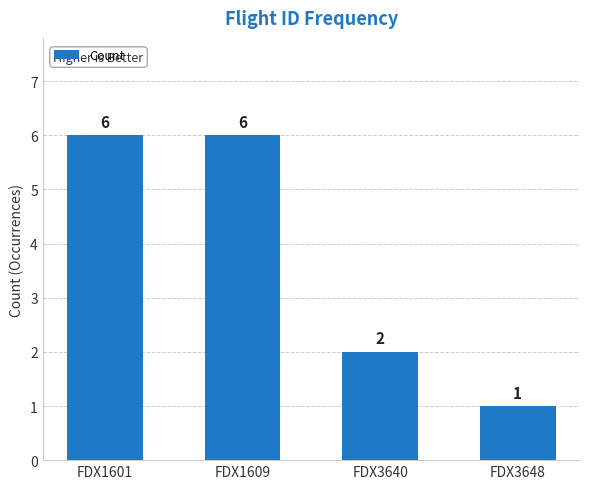

Reading left to right, list all the values displayed in this chart.

6	6	2	1